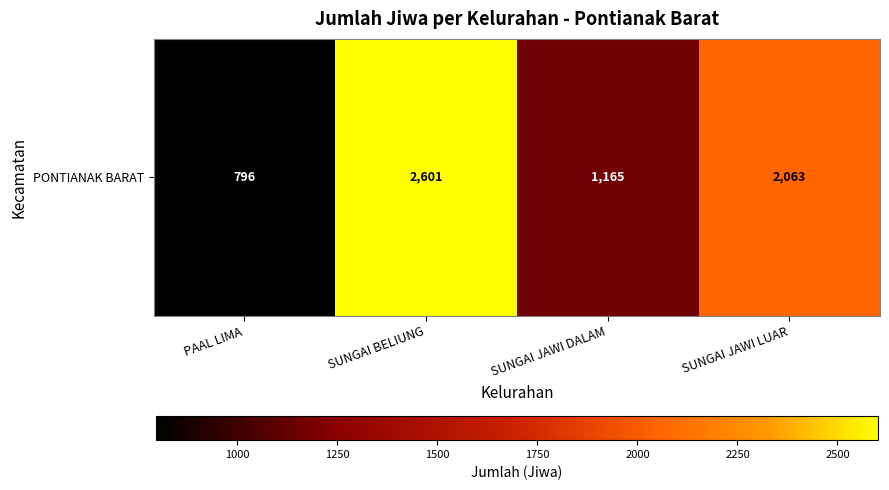

List the labels in order of value, smallest first.

PAAL LIMA, SUNGAI JAWI DALAM, SUNGAI JAWI LUAR, SUNGAI BELIUNG